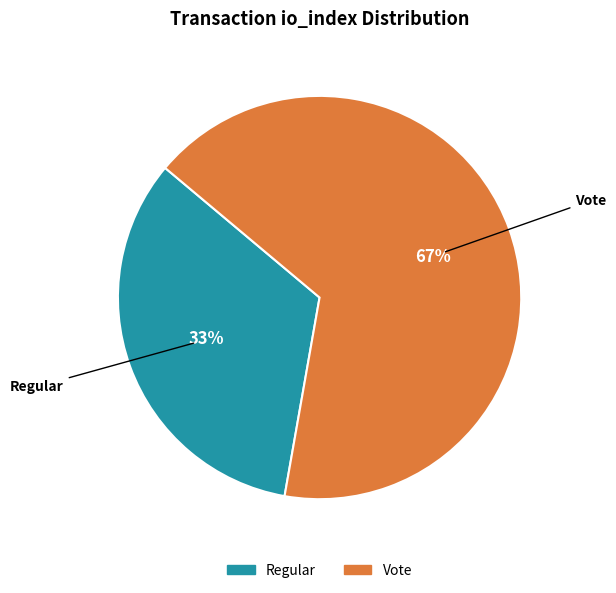

How many segments does this pie chart have?

2